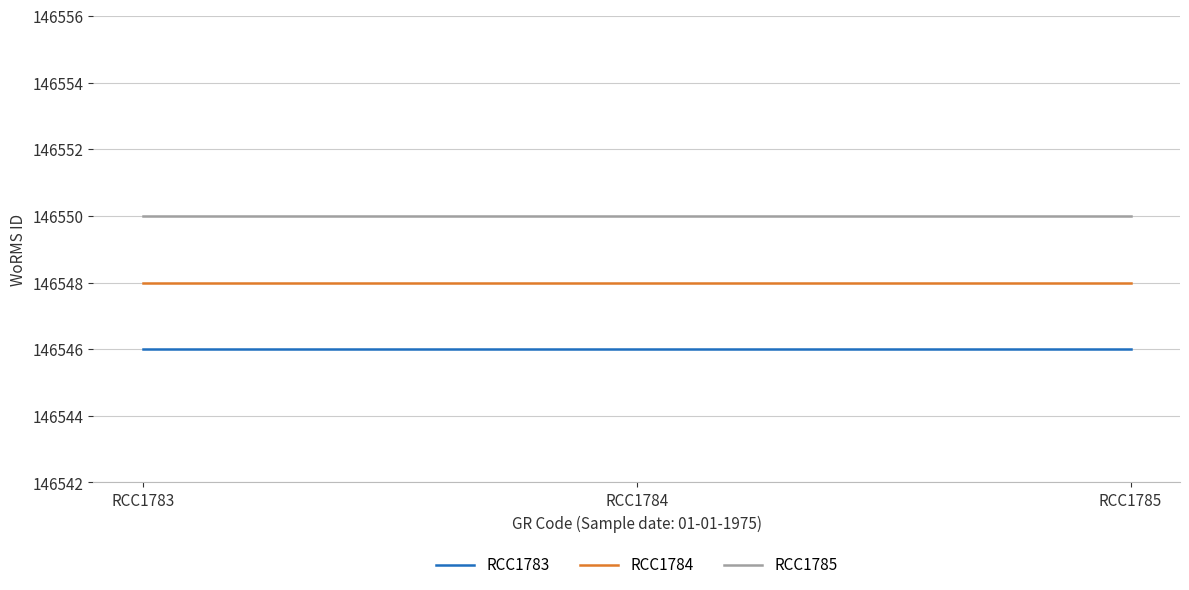

Reading left to right, extract all data points from this chart.

RCC1783: RCC1783=146546	RCC1784=146546	RCC1785=146546
RCC1784: RCC1783=146548	RCC1784=146548	RCC1785=146548
RCC1785: RCC1783=146550	RCC1784=146550	RCC1785=146550